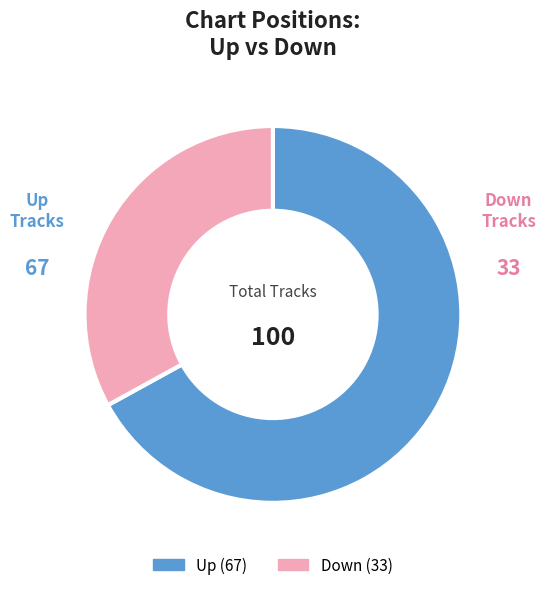

Which category has the smallest portion of the pie?

Down